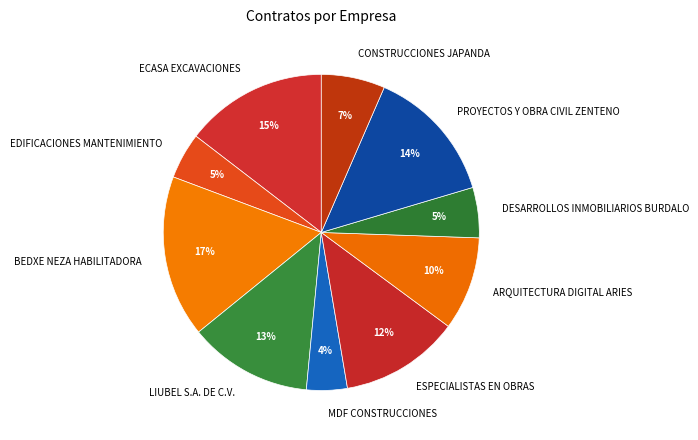

How many segments does this pie chart have?

10